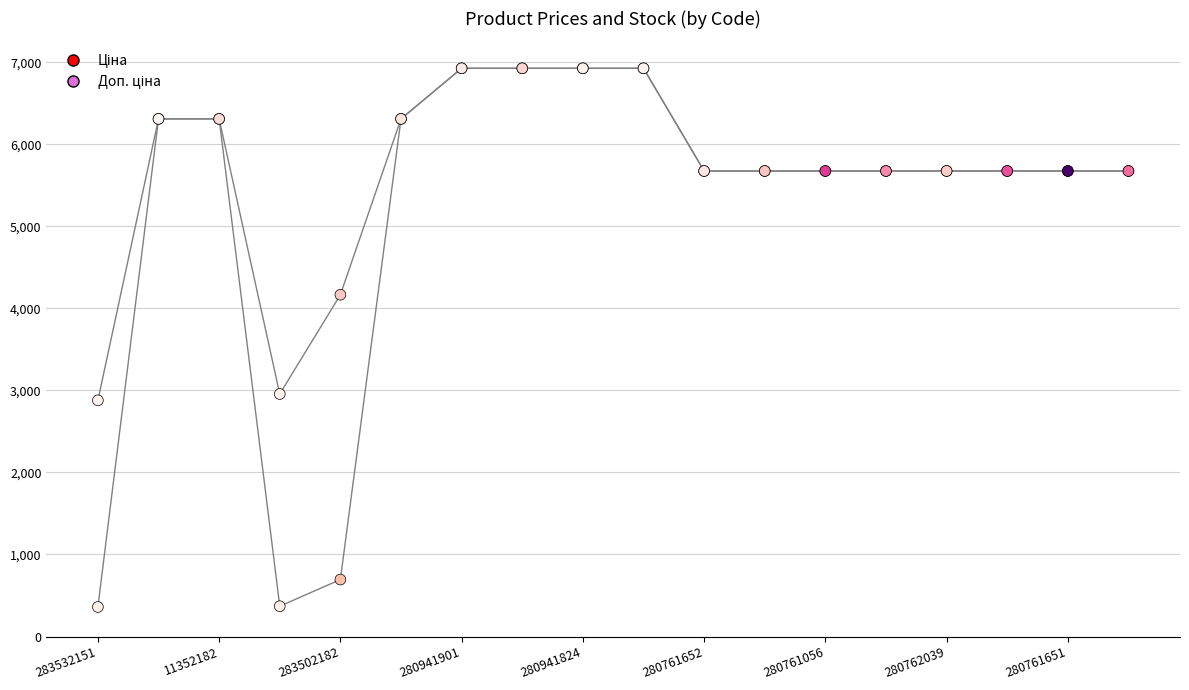

Across all series, what Y value is closest to 3642?

4165.6